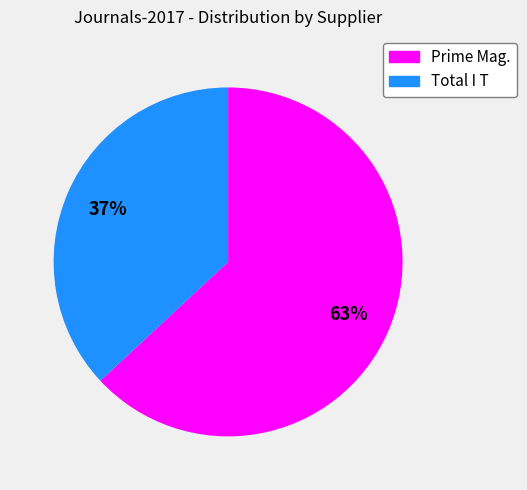

How many slices are in this pie chart?

2